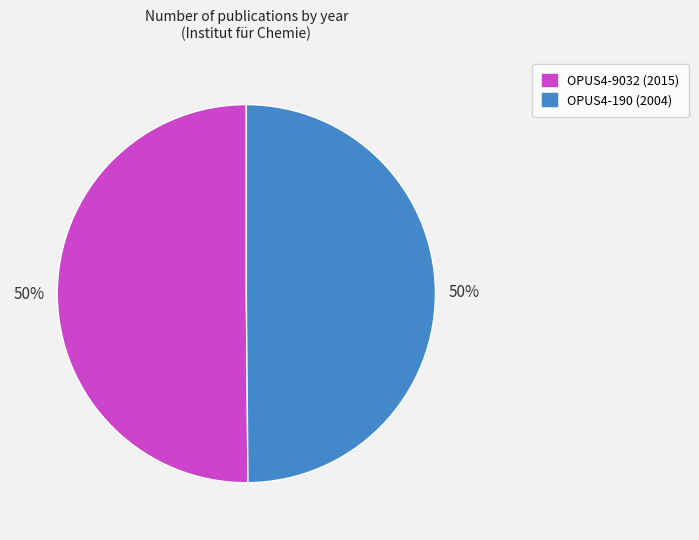

Is the sum of OPUS4-9032 and OPUS4-190 greater than half?

Yes